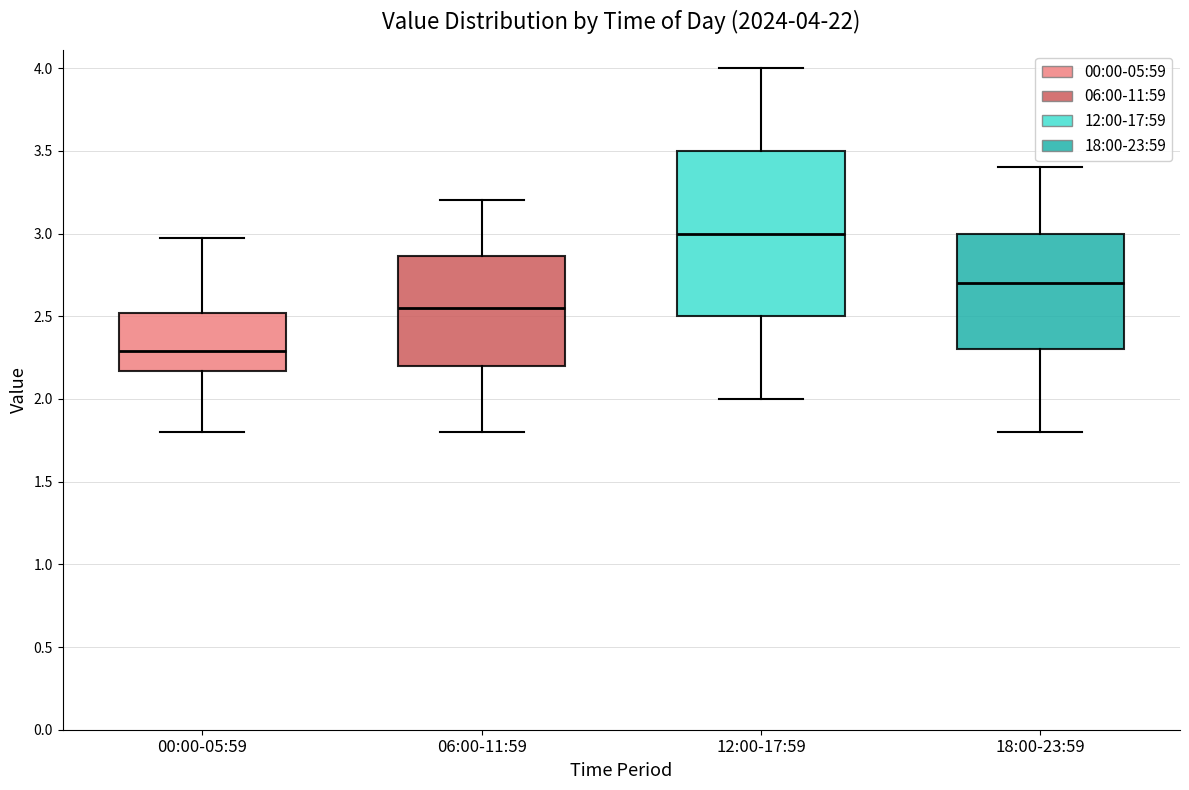

Comparing the boxes themselves (not the whiskers), which one is the tallest?

12:00-17:59